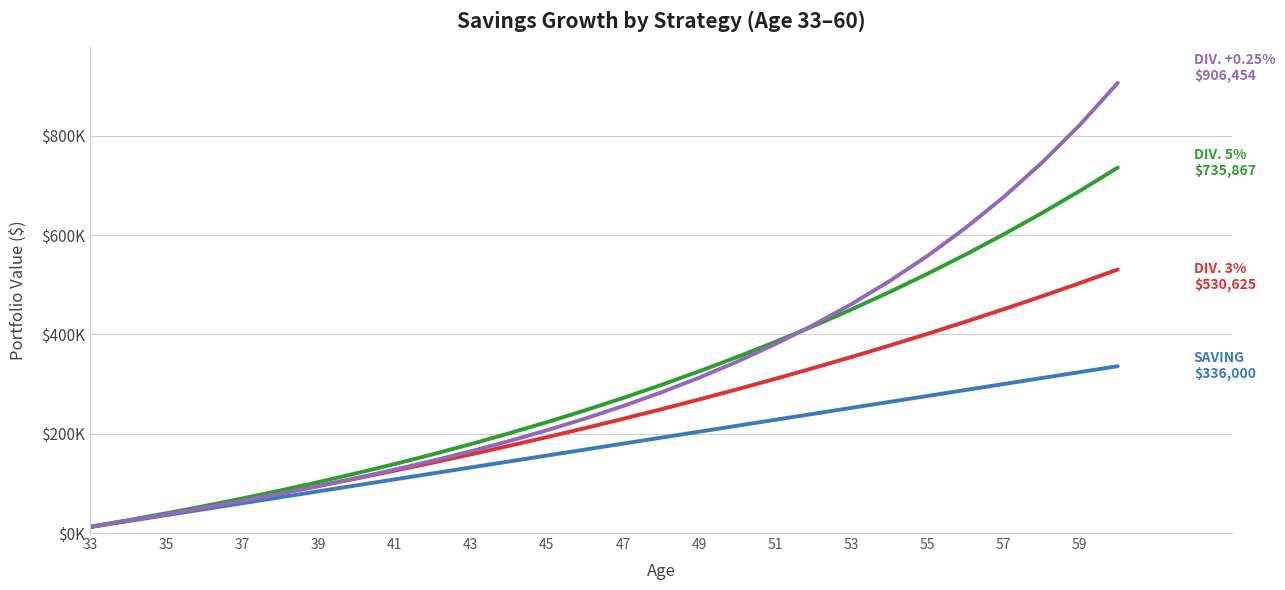

Does the chart have visible grid lines?

Yes